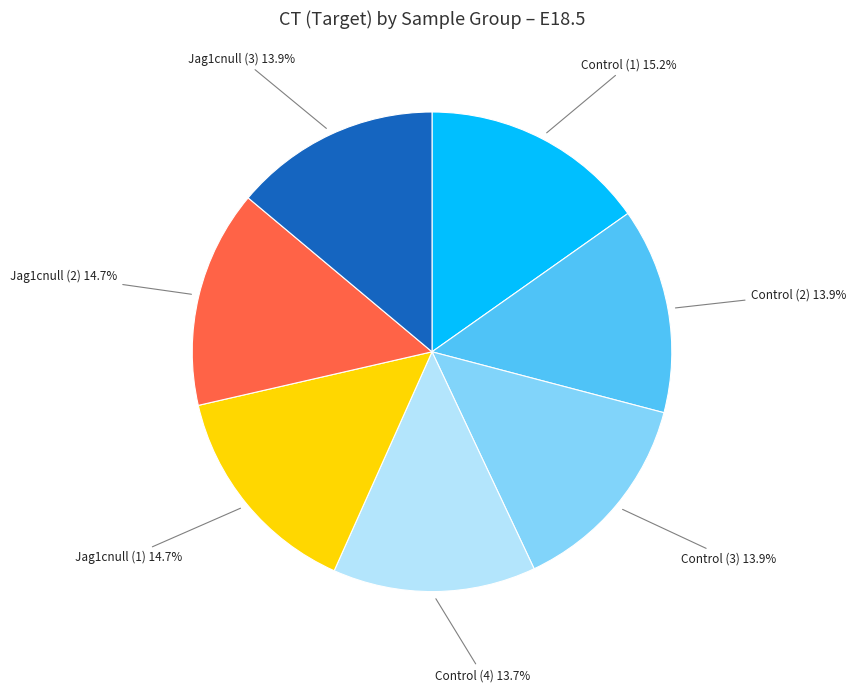

True or false: Control (1) accounts for 3% of the total.

False